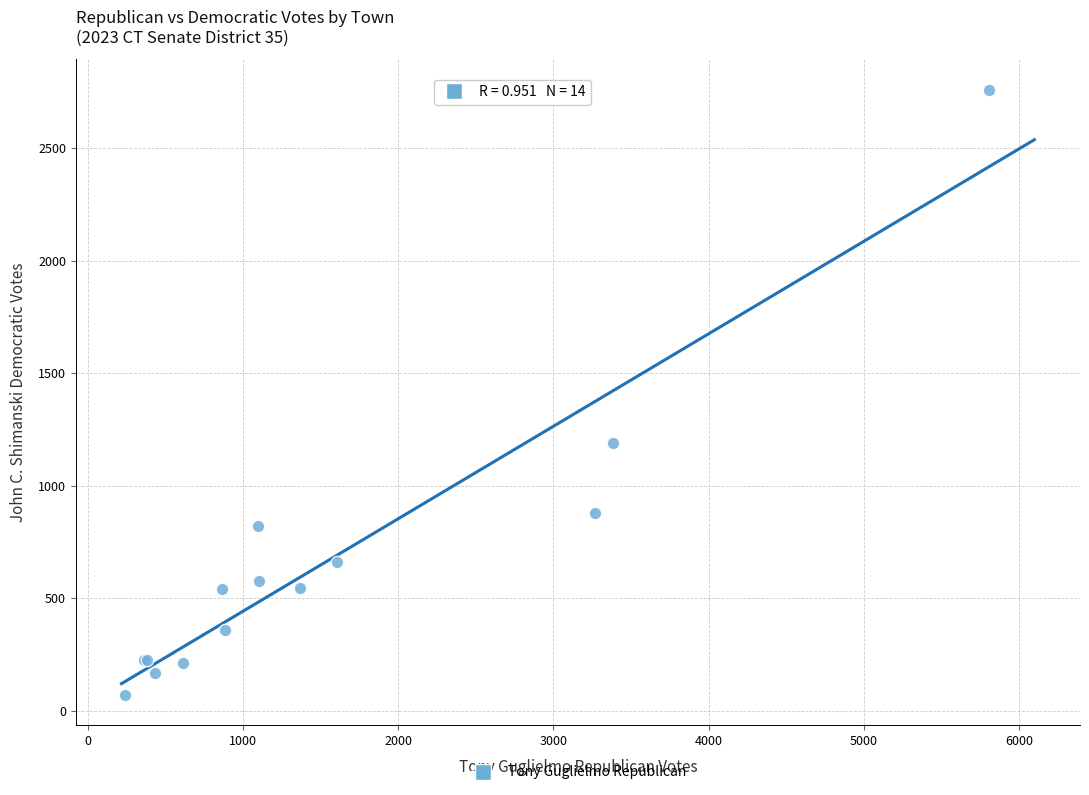

What Y value in the scatter plot is closest to 1415?

1189